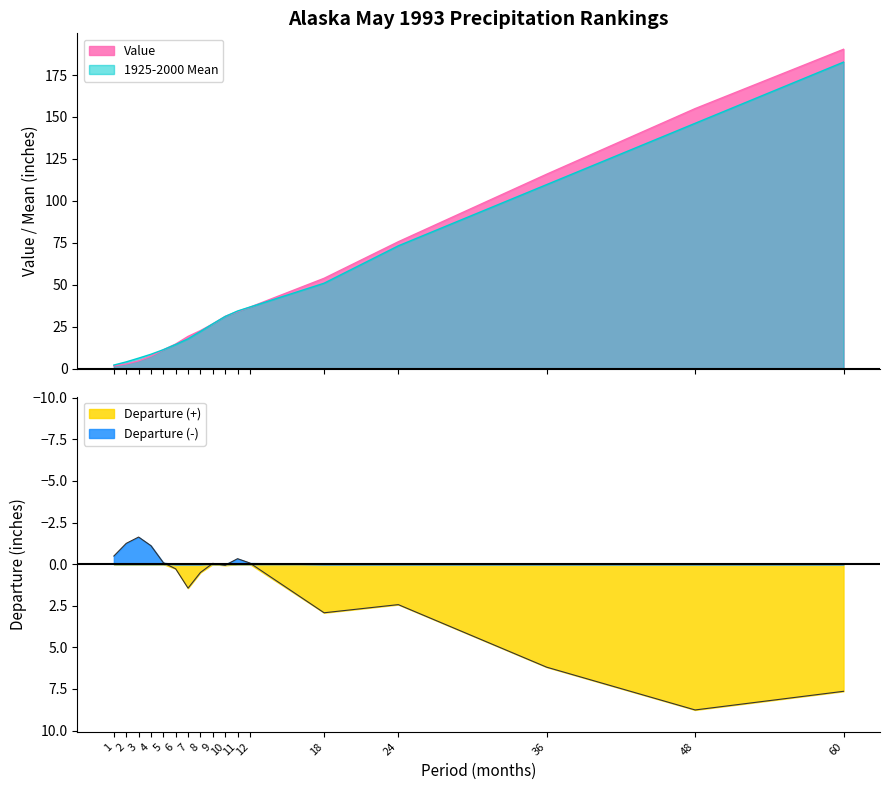

The value of Departure at 8 is 0.2. True or false?

False